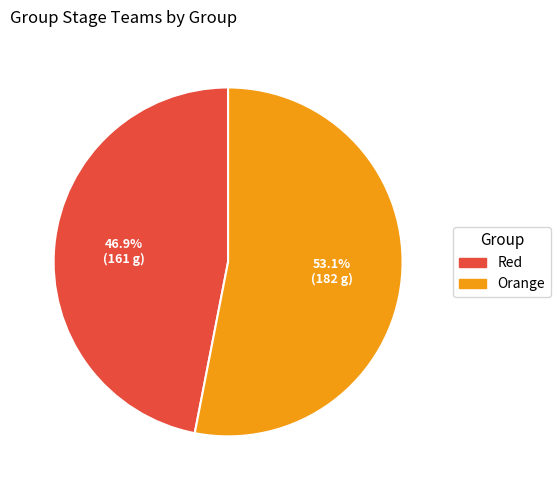

The Orange slice represents 64% of the pie. True or false?

False